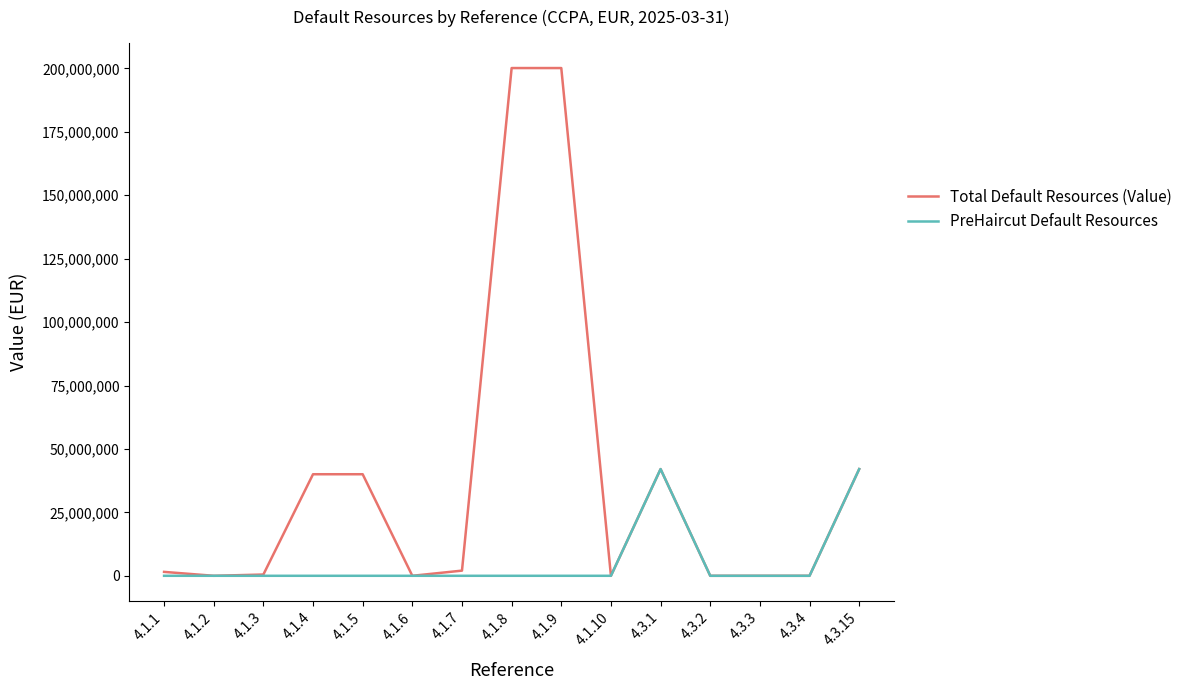

What is the greatest value displayed?

200159863.9